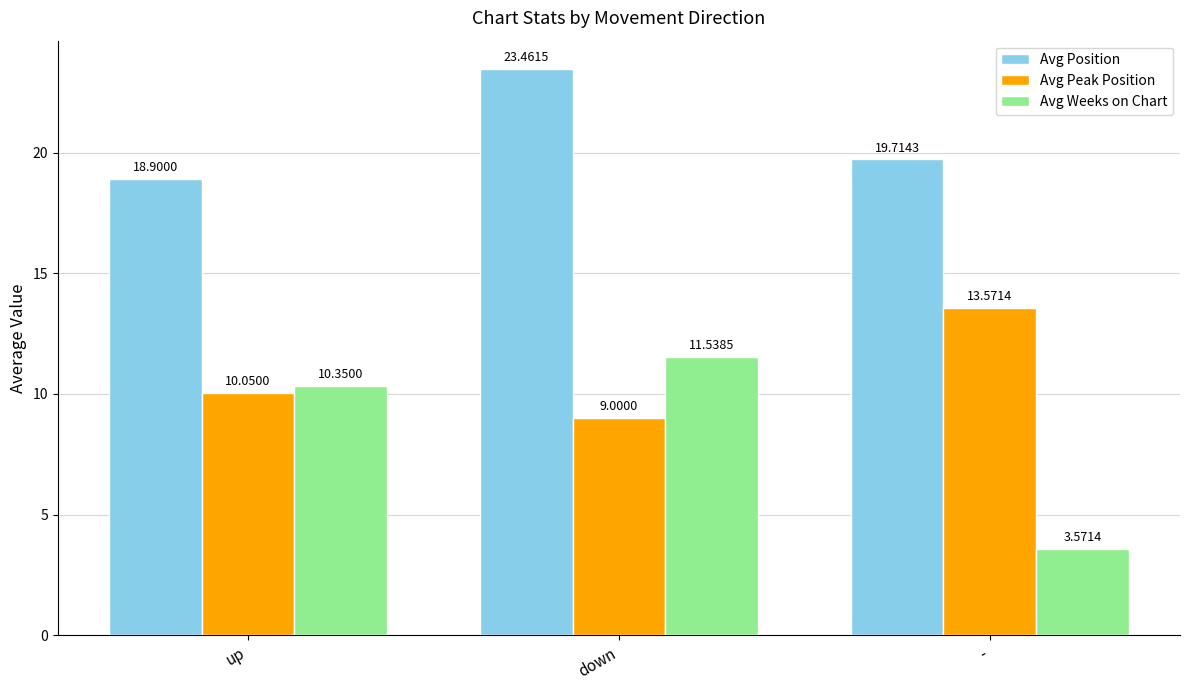

Is the value of Avg Weeks on Chart at down greater than the value of Avg Position at -?

No